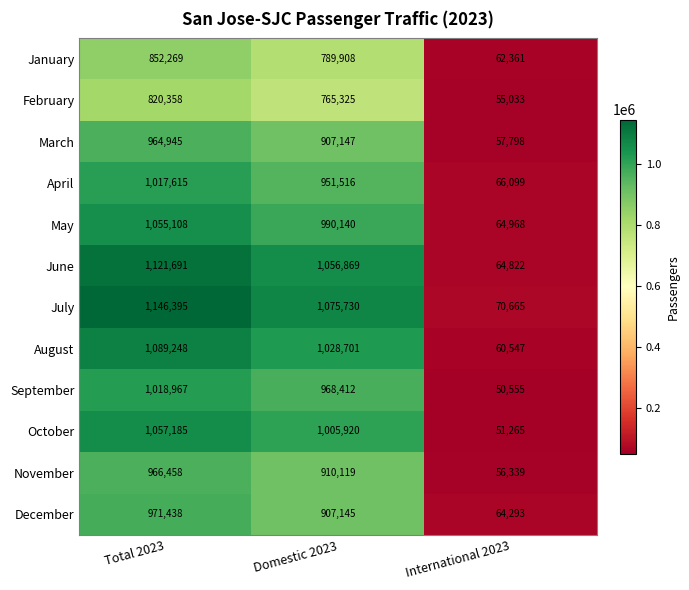

Where is August nearest to the value 574897?

Domestic 2023